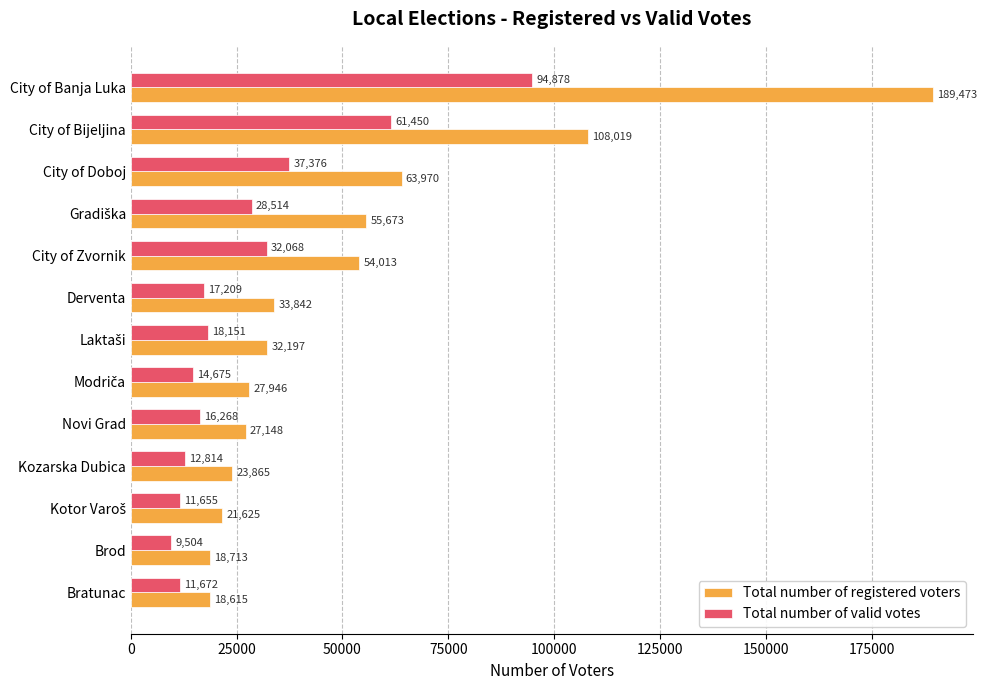

What is the total value across all series at Novi Grad?

43416